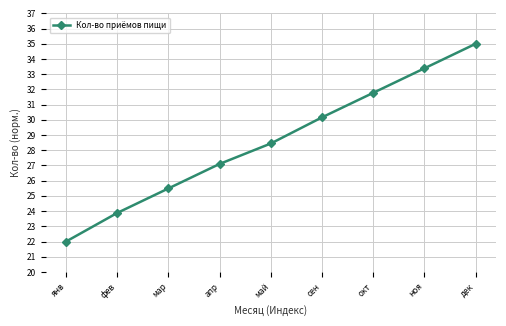

The value at сен is 16.9. True or false?

False